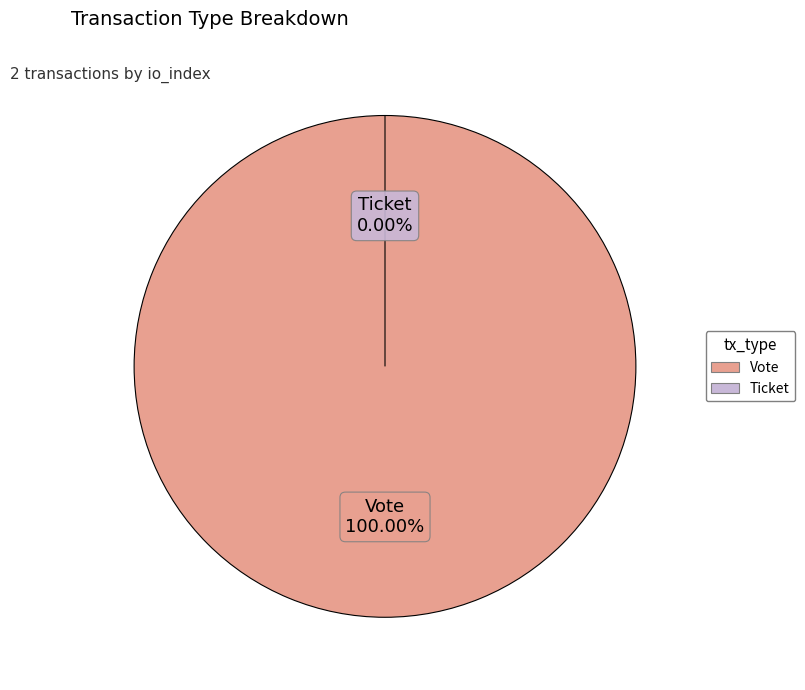

How many slices are in this pie chart?

2